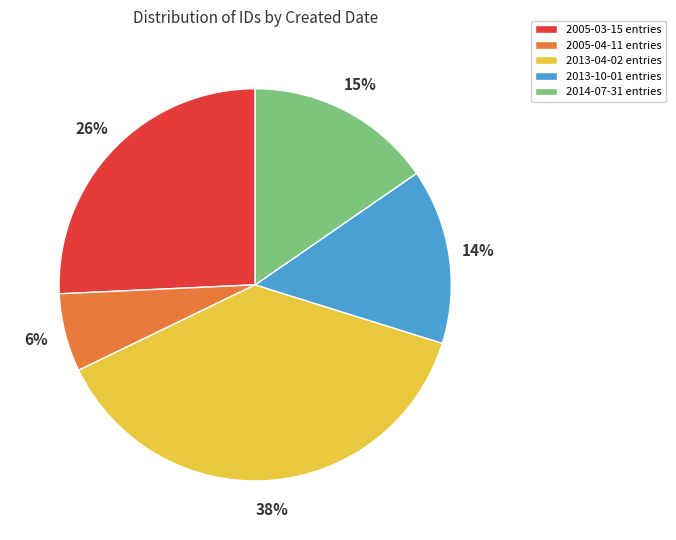

How many segments does this pie chart have?

5